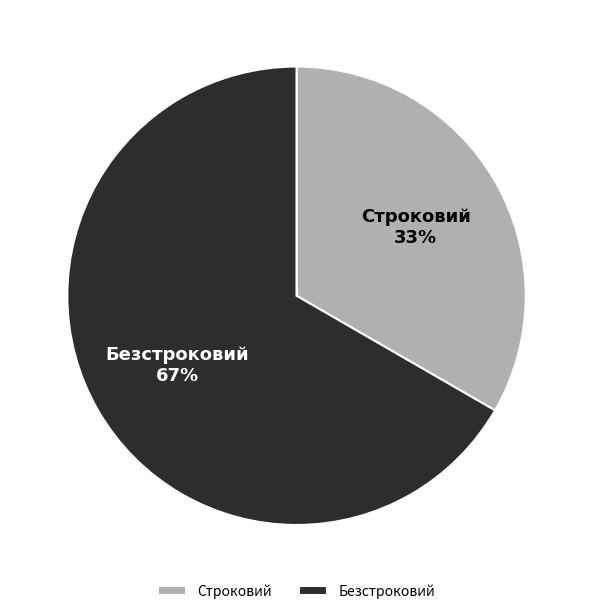

What is the ratio of the value at Строковий to the value at Безстроковий?

0.5